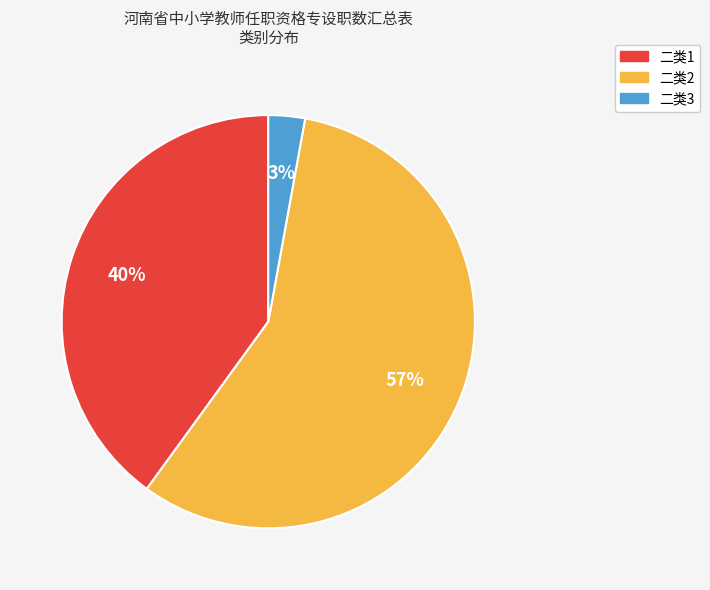

Is the sum of 二类3 and 二类1 greater than half?

No